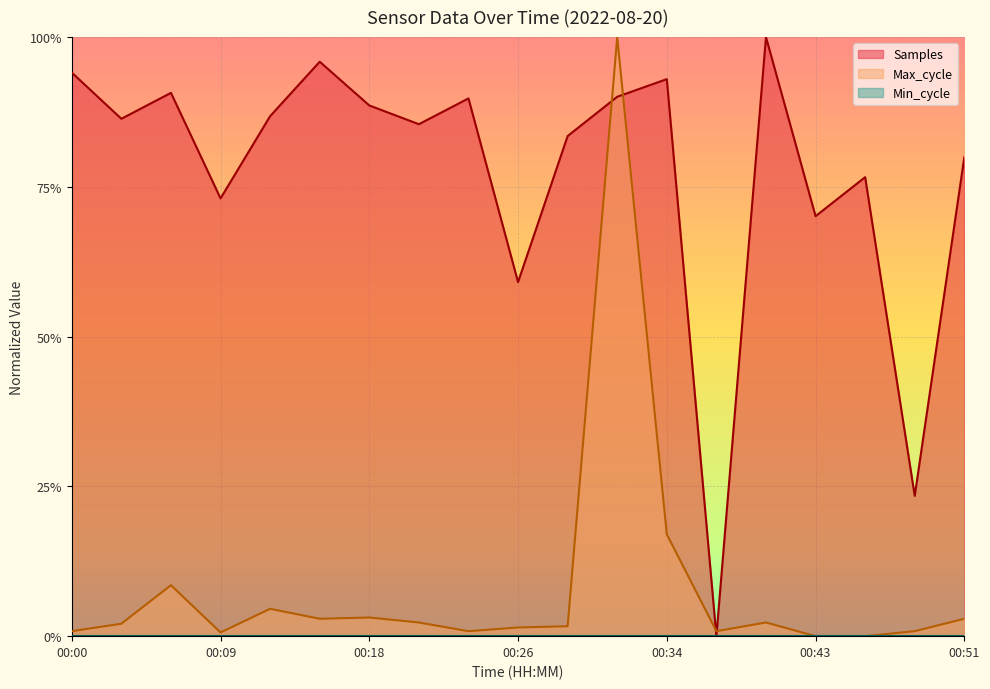

Reading left to right, list all the values displayed in this chart.

Samples: 0.9	0.9	0.9	0.7	0.9	1.0	0.9	0.9	0.9	0.6	0.8	0.9	0.9	0.0	1.0	0.7	0.8	0.2	0.8
Max_cycle: 0.0	0.0	0.1	0.0	0.0	0.0	0.0	0.0	0.0	0.0	0.0	1.0	0.2	0.0	0.0	0.0	0.0	0.0	0.0